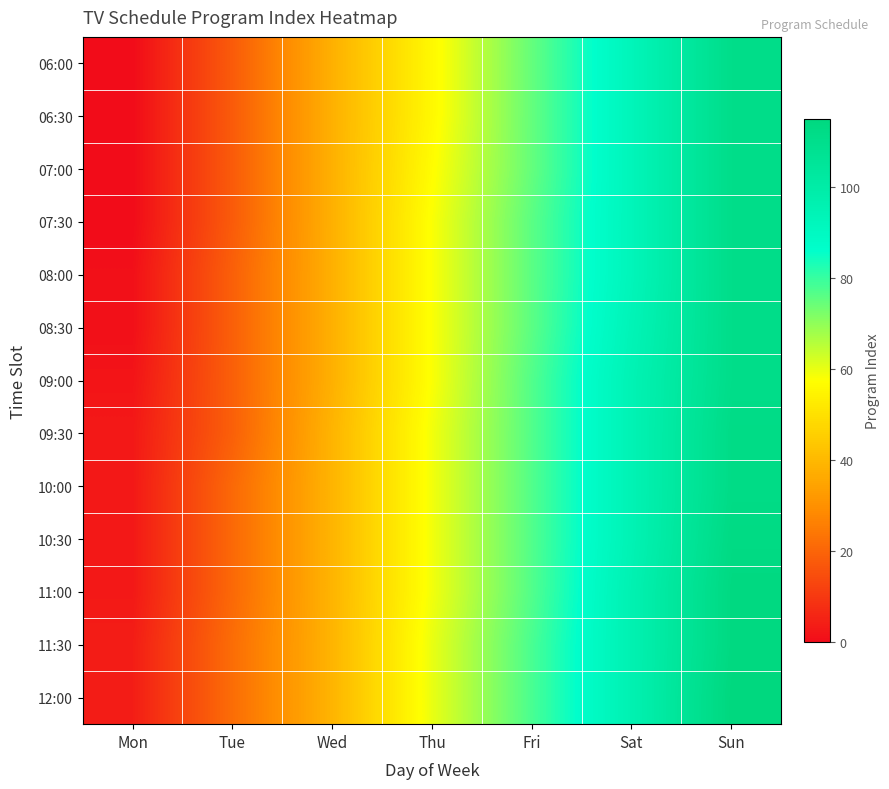

What is the greatest value displayed?

115